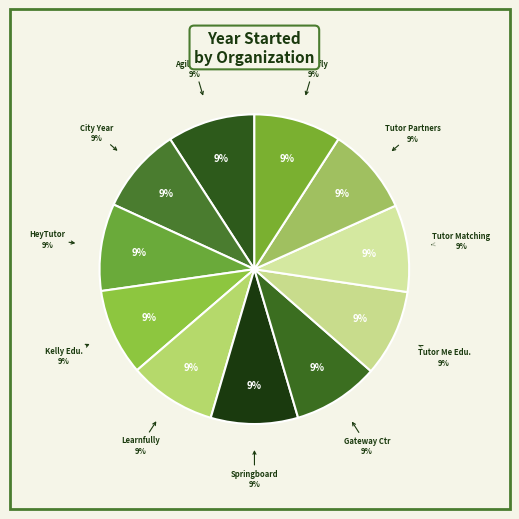

Rank the categories by value from lowest to highest.

City Year, The Gateway Center for Education, Kelly Education, Tutor Me Education, Tutor Matching Service, Springboard Collaborative, HeyTutor, Tutorfly Holdings Inc., Learnfully, Tutor Partnerships Incorporated, Agilix Labs, Inc.